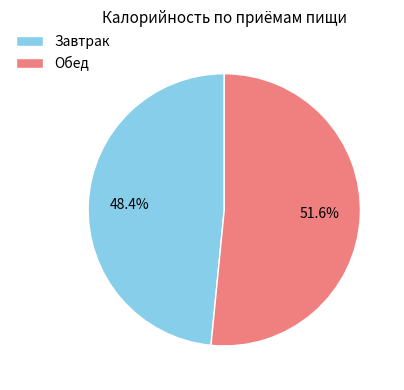

What is the ratio of the value at Завтрак to the value at Обед?

0.9